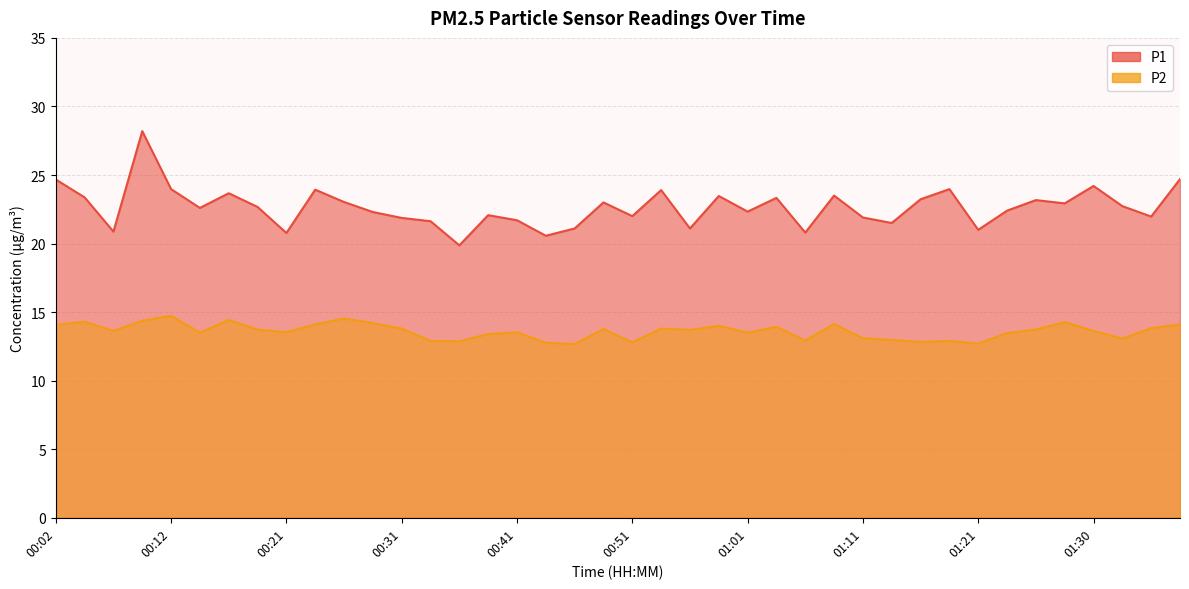

At how many categories does at least one series exceed 19?

40